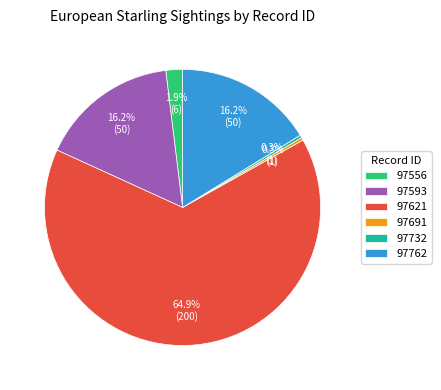

To the nearest percent, what percentage of the pie is 97593?

16%